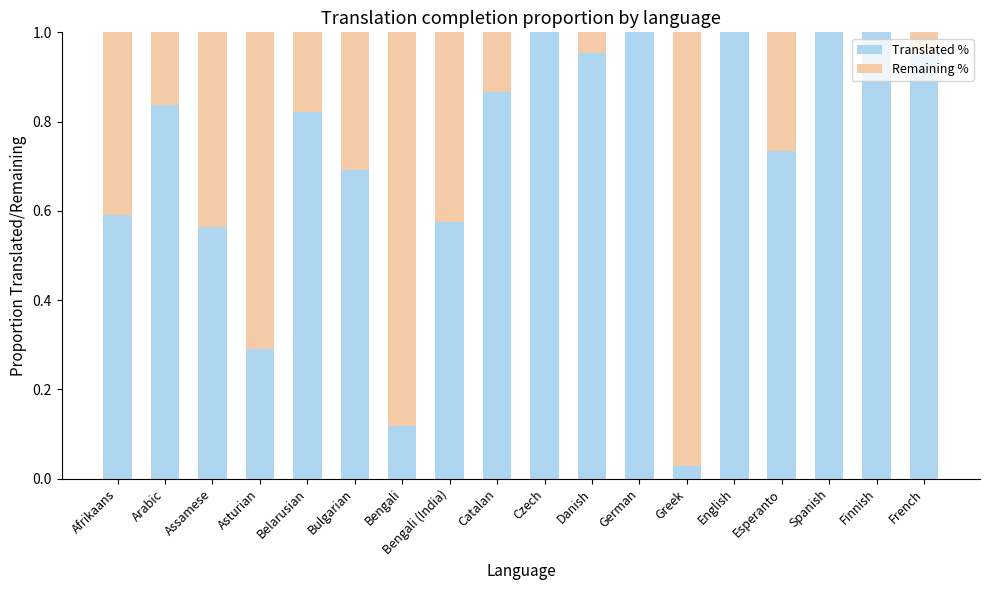

Is it true that Translated % equals 0.3 at Afrikaans?

False